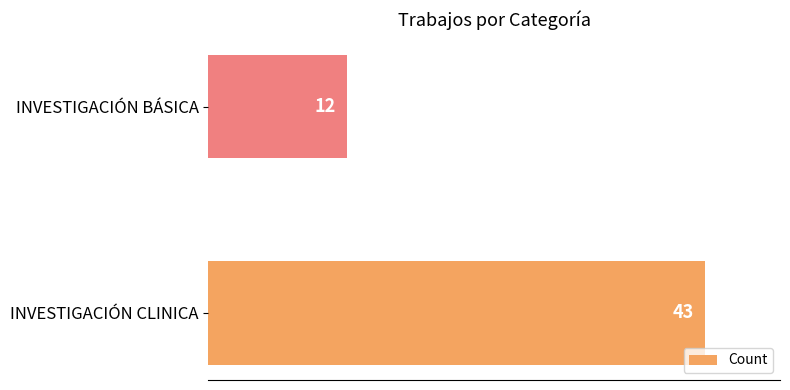

What is the change in value from INVESTIGACIÓN CLINICA to INVESTIGACIÓN BÁSICA?

-31